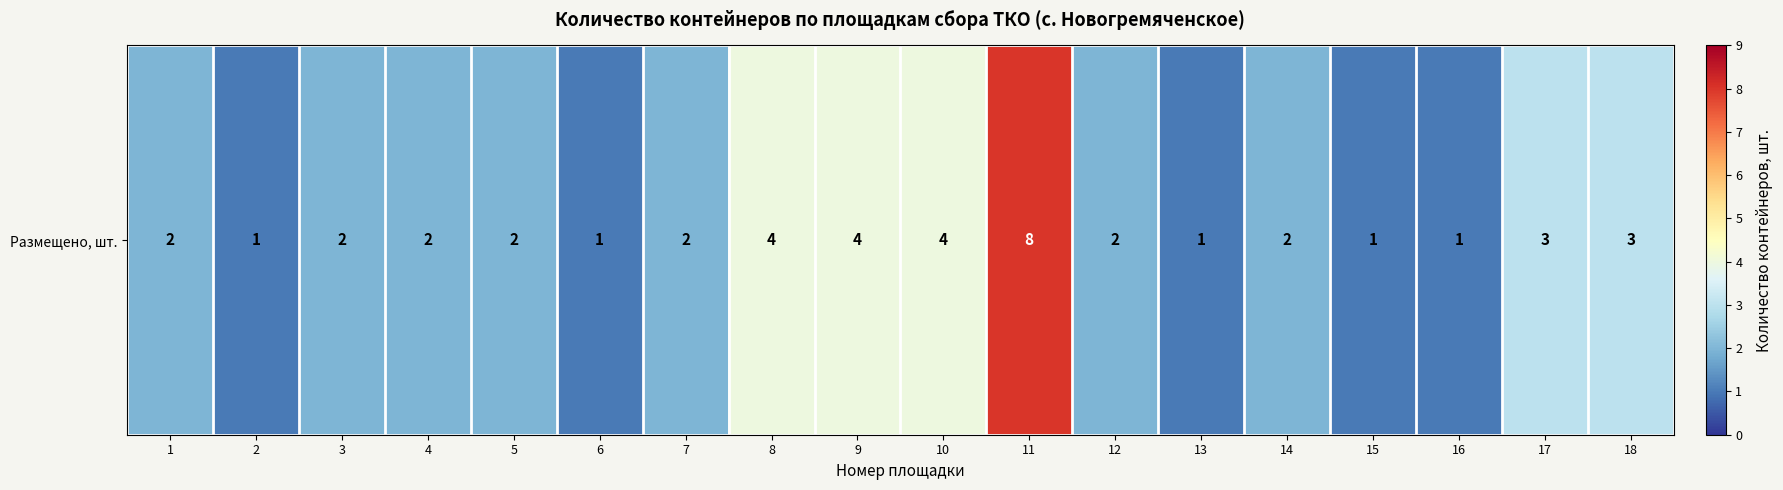

Reading left to right, extract all data points from this chart.

1=2	2=1	3=2	4=2	5=2	6=1	7=2	8=4	9=4	10=4	11=8	12=2	13=1	14=2	15=1	16=1	17=3	18=3